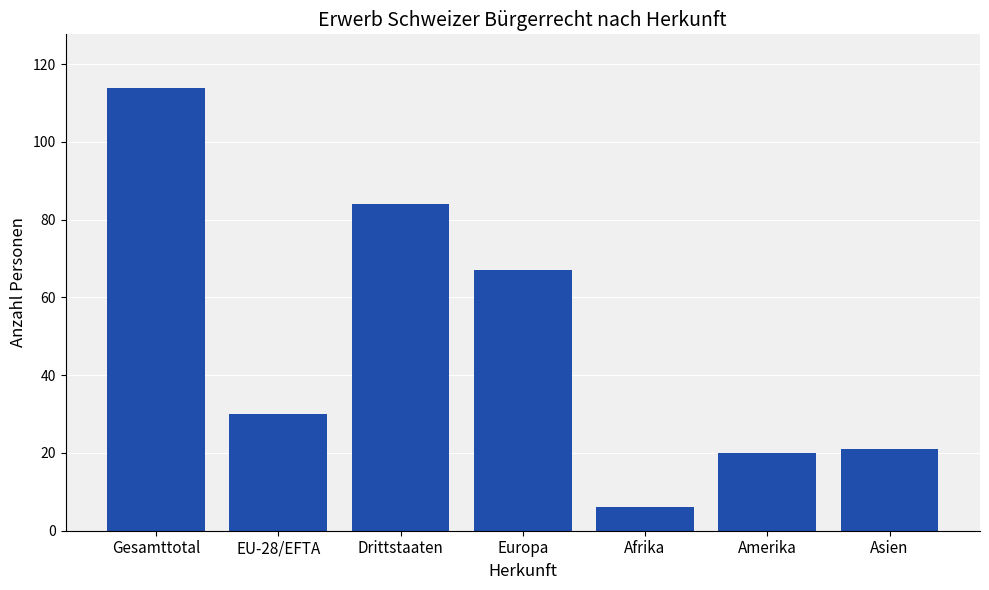

Does the chart contain stacked bars?

No